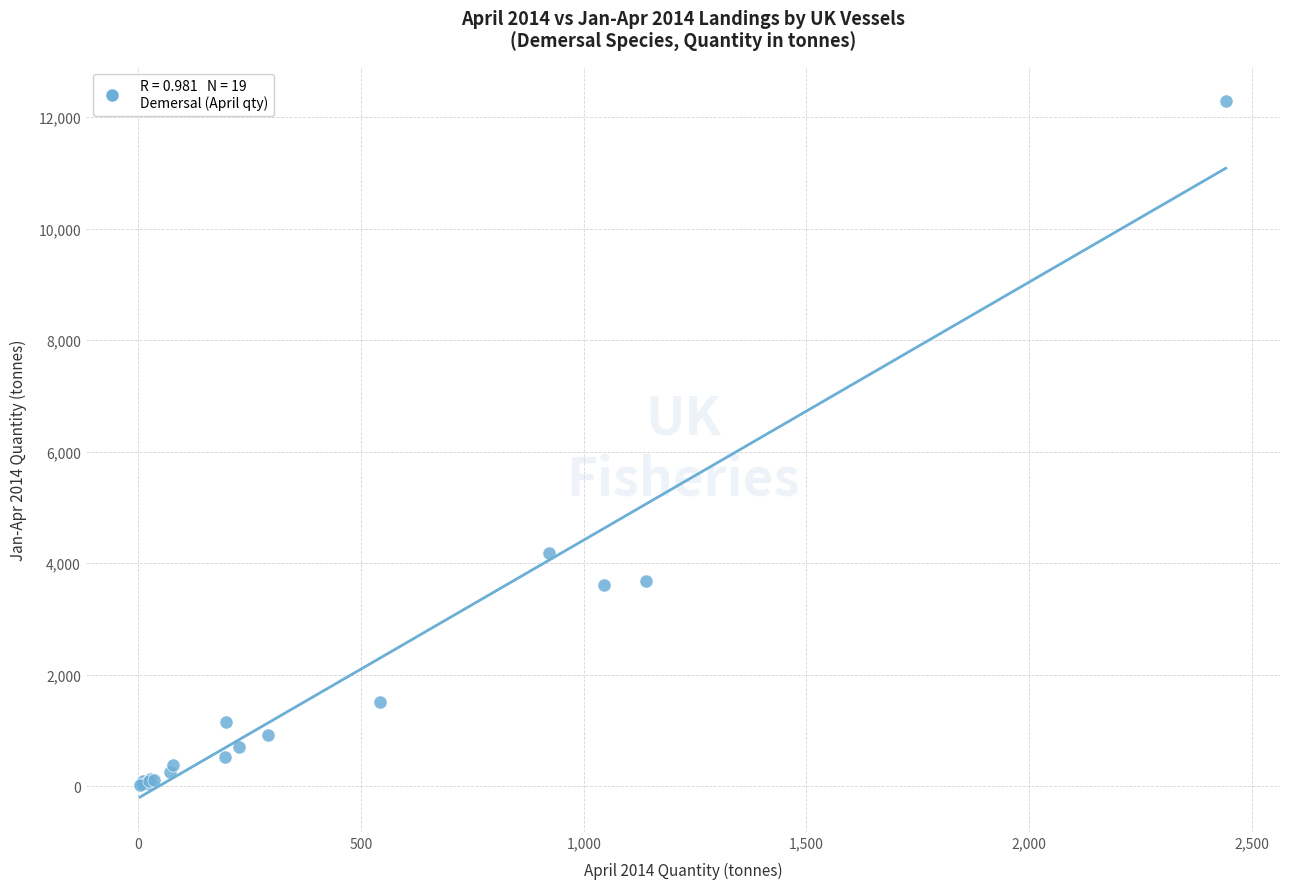

What Y value in the scatter plot is closest to 6152?

4178.7